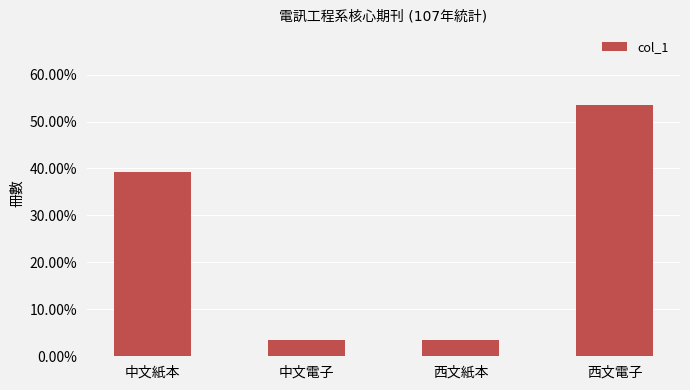

Are the bars horizontal?

No